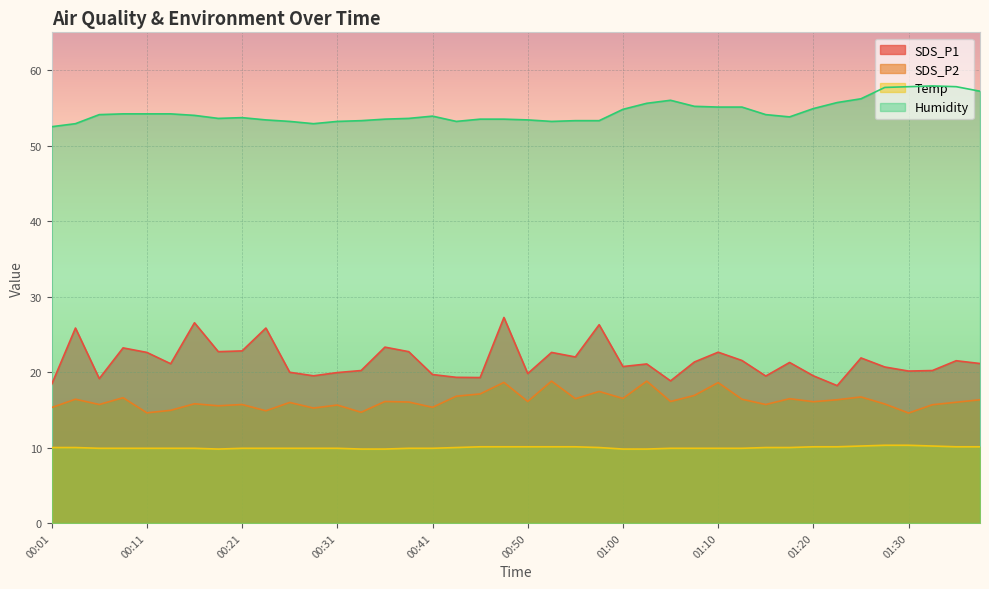

At which category does SDS_P1 reach its first local valley?

00:06